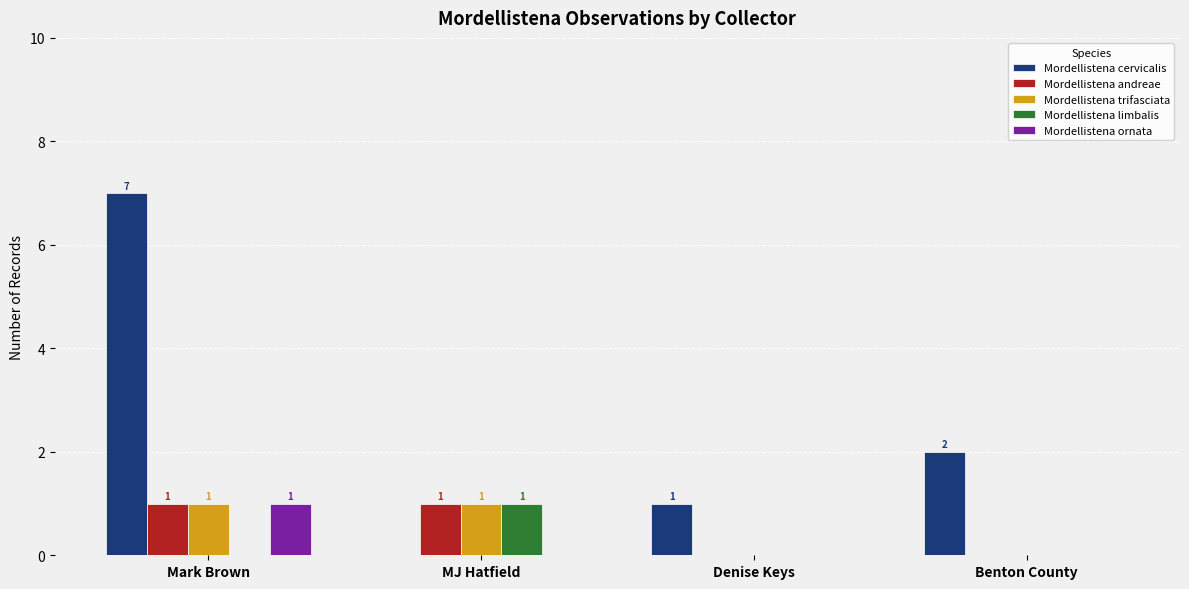

What are all the series names shown in the legend?

Mordellistena cervicalis, Mordellistena andreae, Mordellistena trifasciata, Mordellistena limbalis, Mordellistena ornata